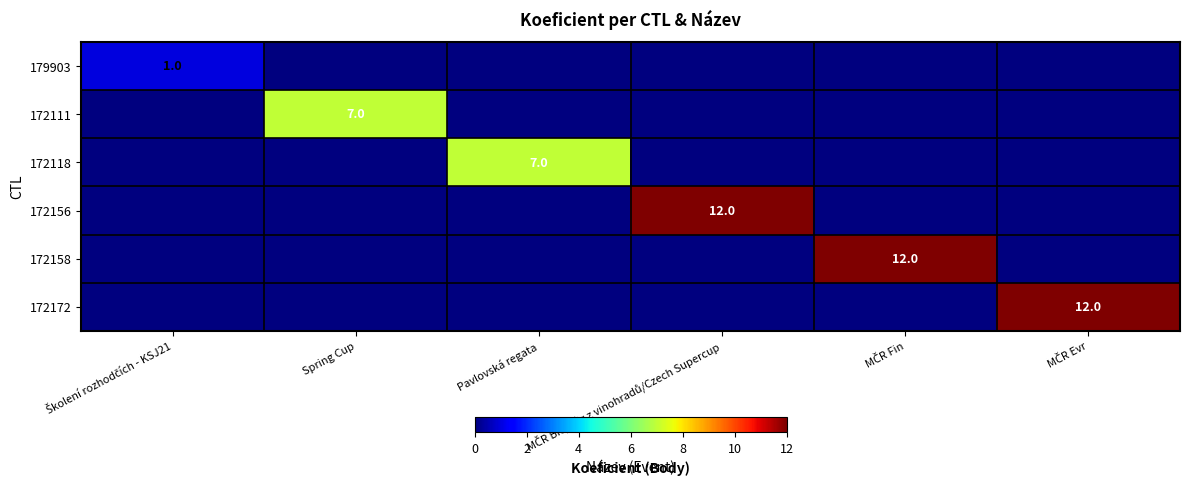

Which series has the largest total across all categories?

172156